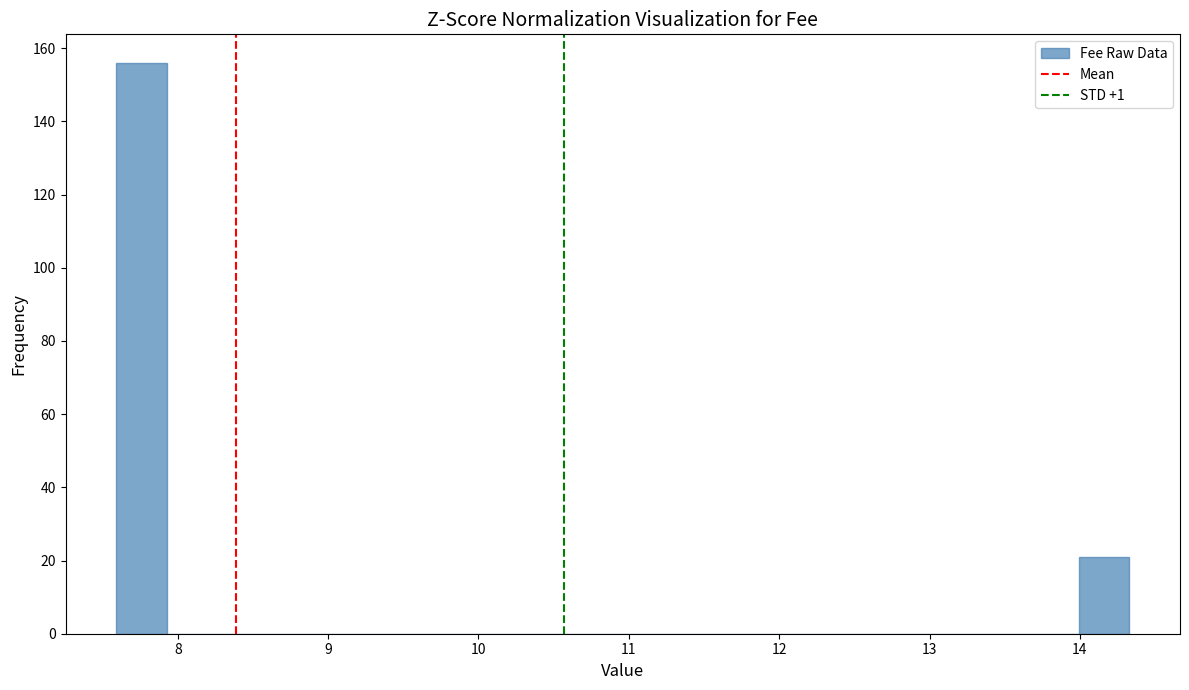

Around what value on the x-axis is the tallest bar? Give the approximate position of its centre, as read against the axis.

7.8